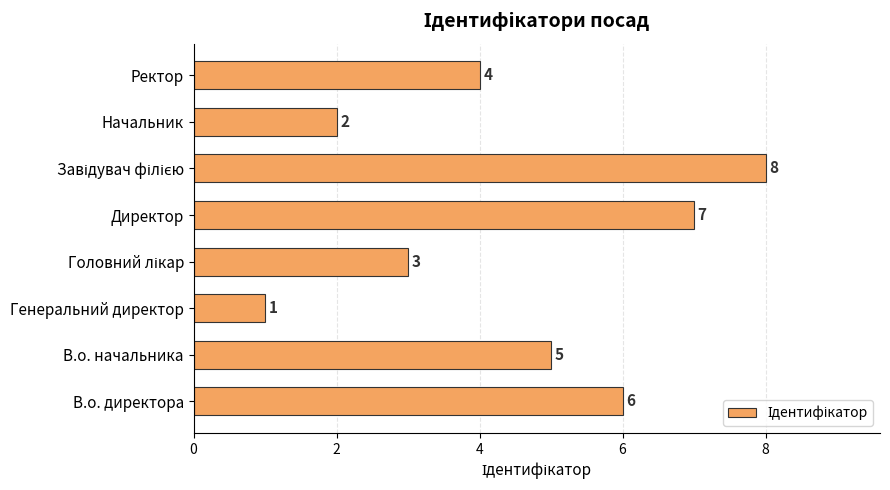

Reading bottom to top, list all the values displayed in this chart.

6	5	1	3	7	8	2	4